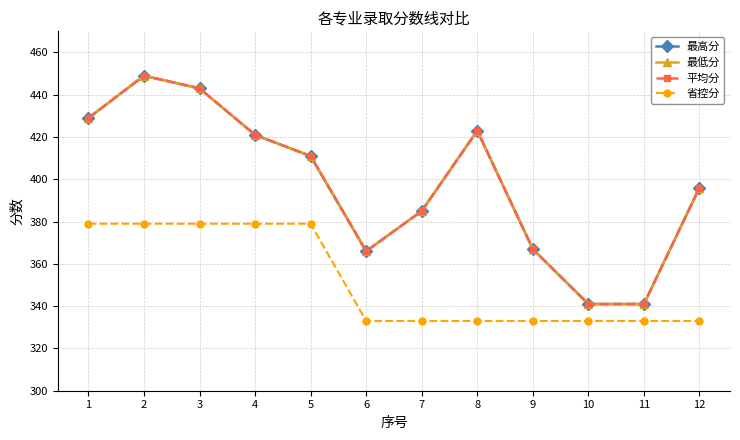

Read the 平均分 value at 5, to the nearest 5.

410